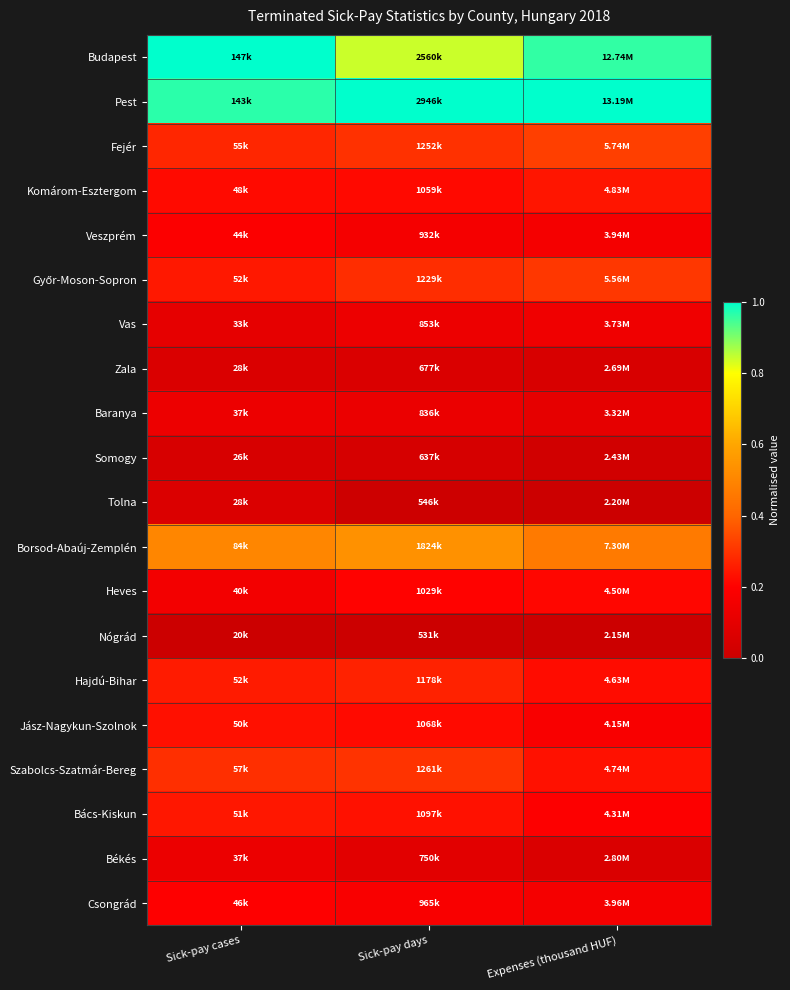

How many series are shown in this chart?

20